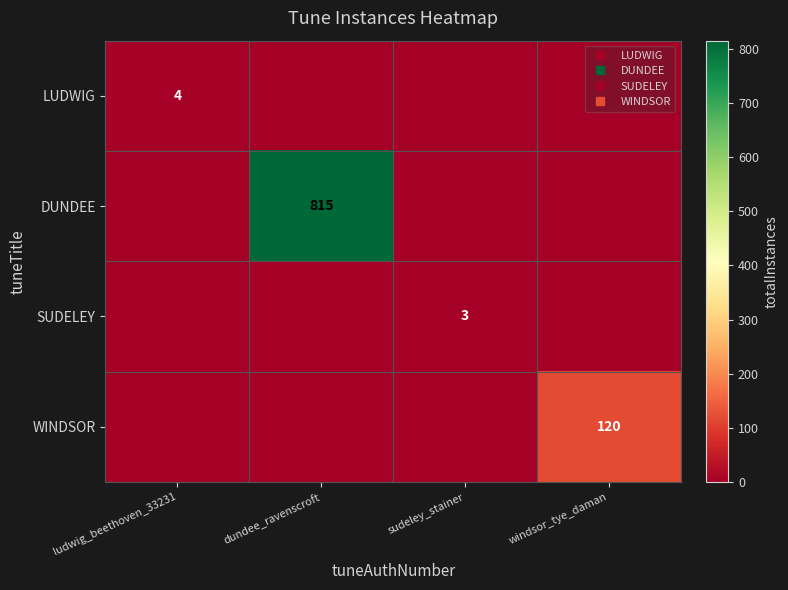

The value of WINDSOR at windsor_tye_daman is 58. True or false?

False